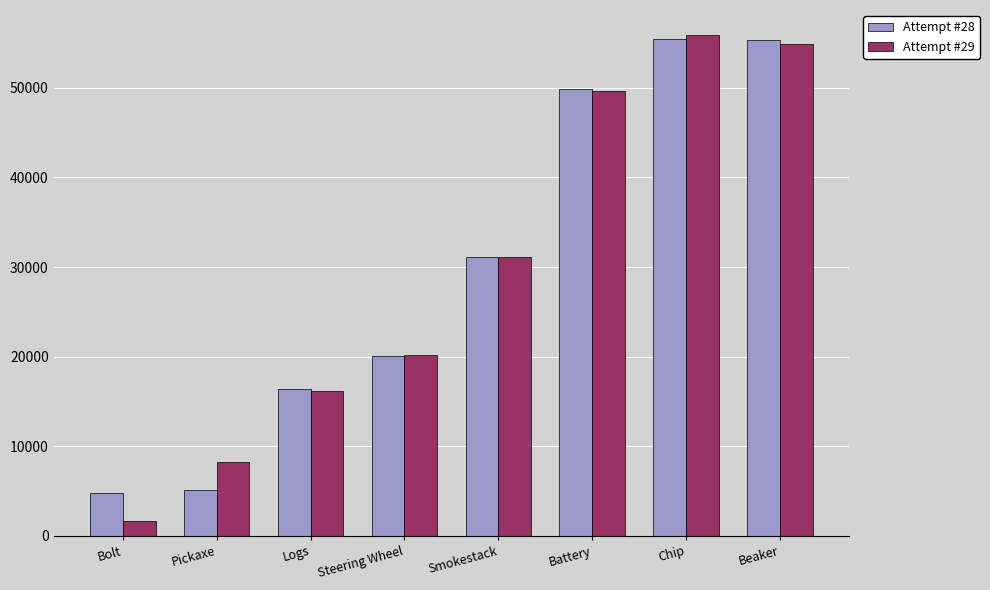

What is the spread (max minus min) of values at Steering Wheel?

80